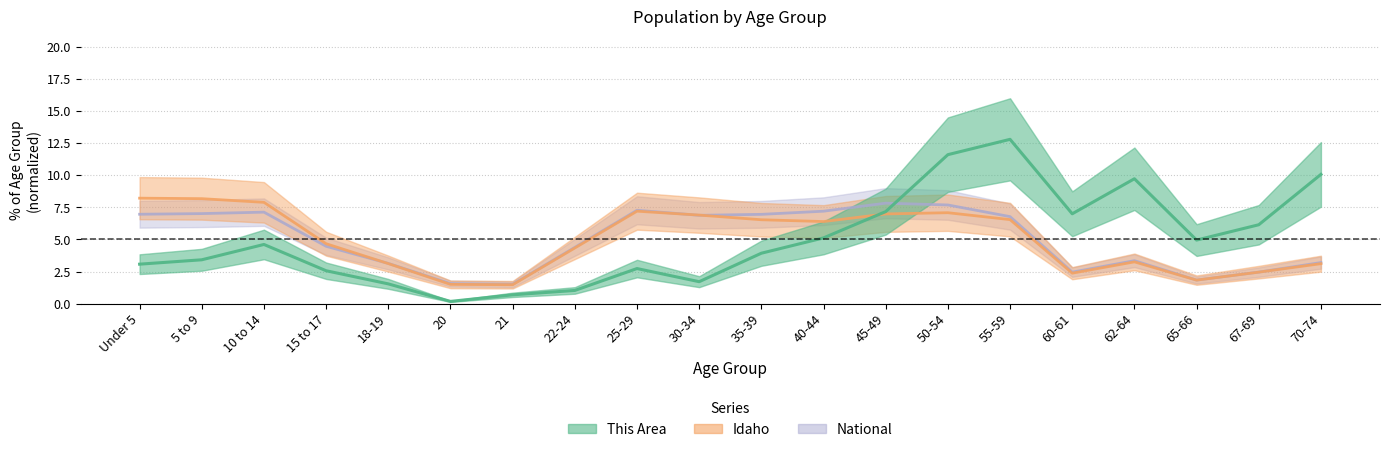

Between which two adjacent categories do This Area and National first intersect?

45-49 and 50-54